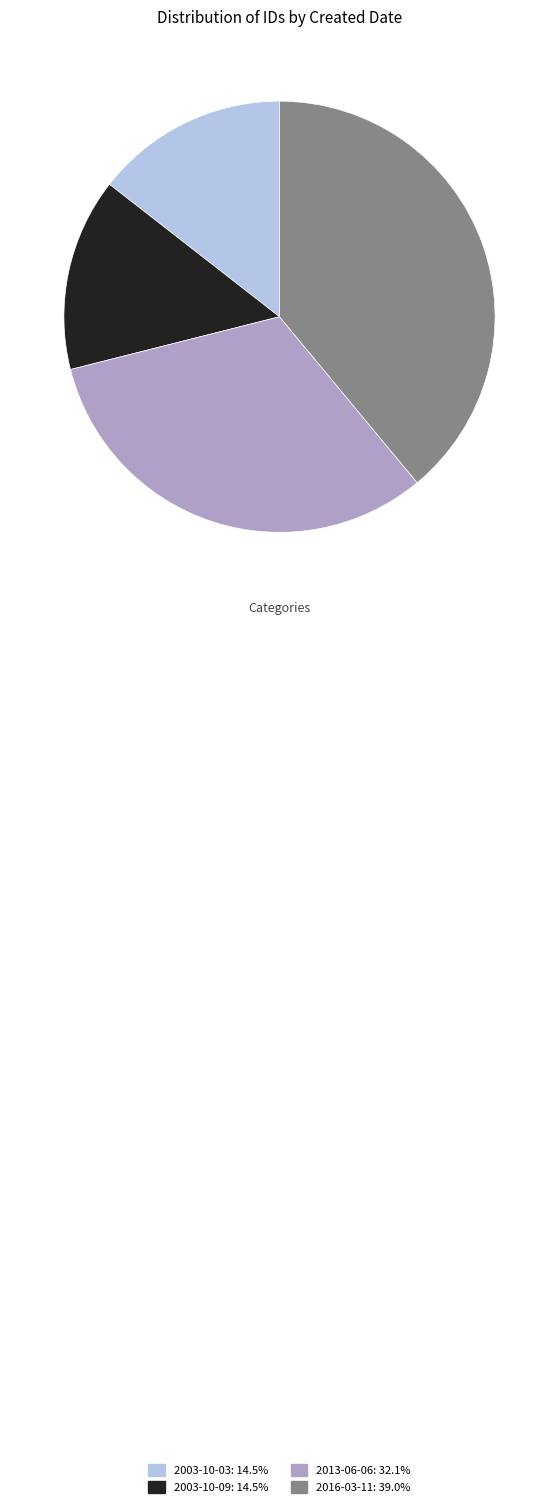

How many segments does this pie chart have?

4